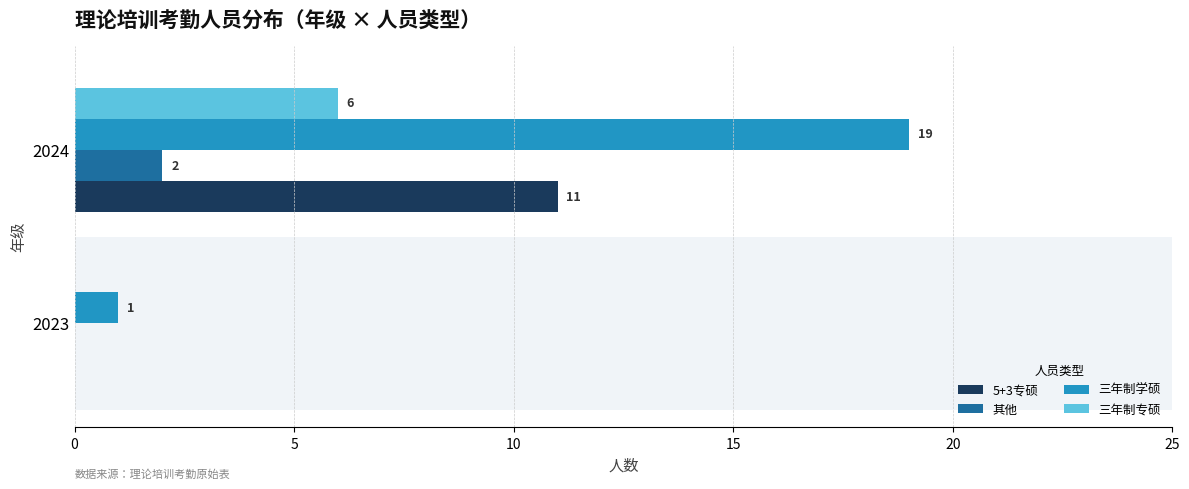

At which category is the sum across all series the highest?

2024